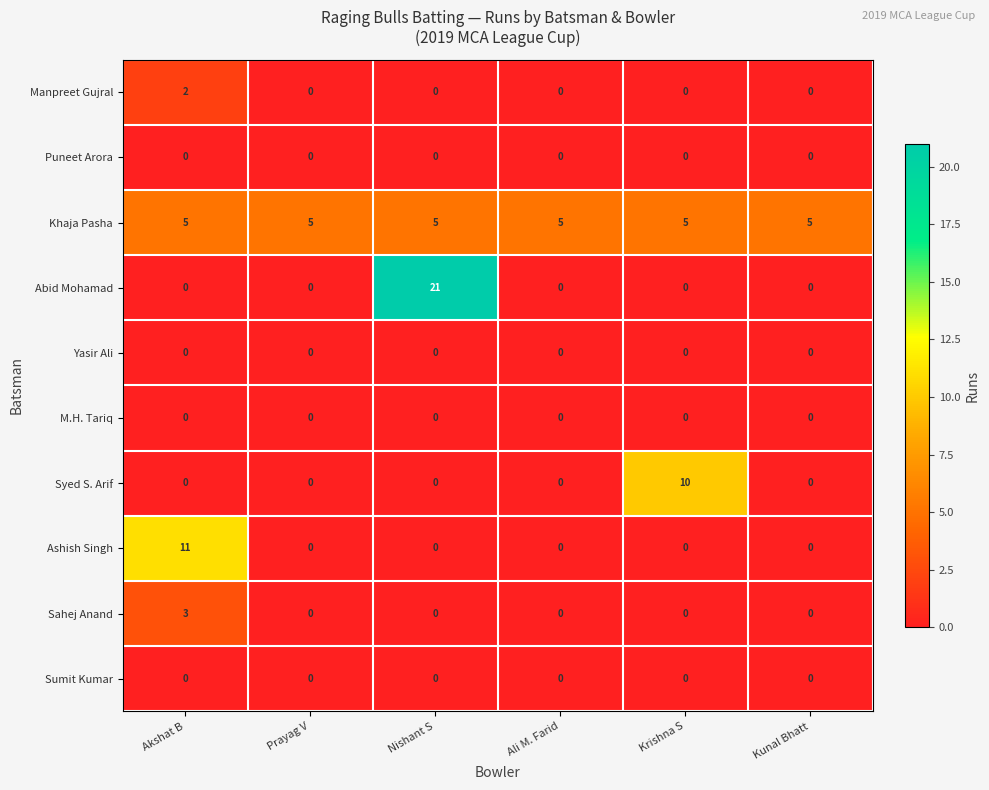

Which series has the widest spread of values?

Abid Mohamad